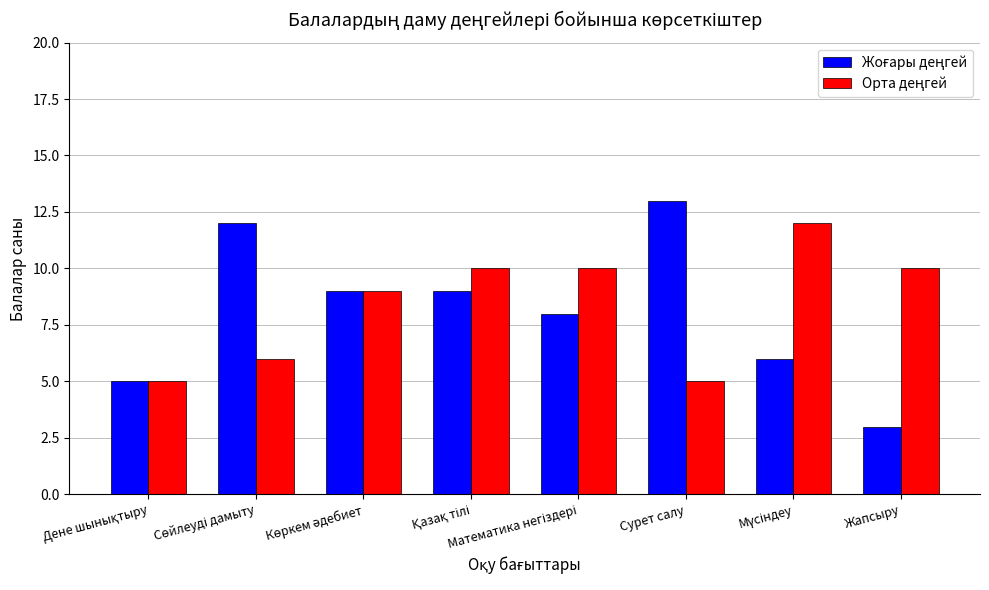

What is the total value across all series at Сурет салу?

18